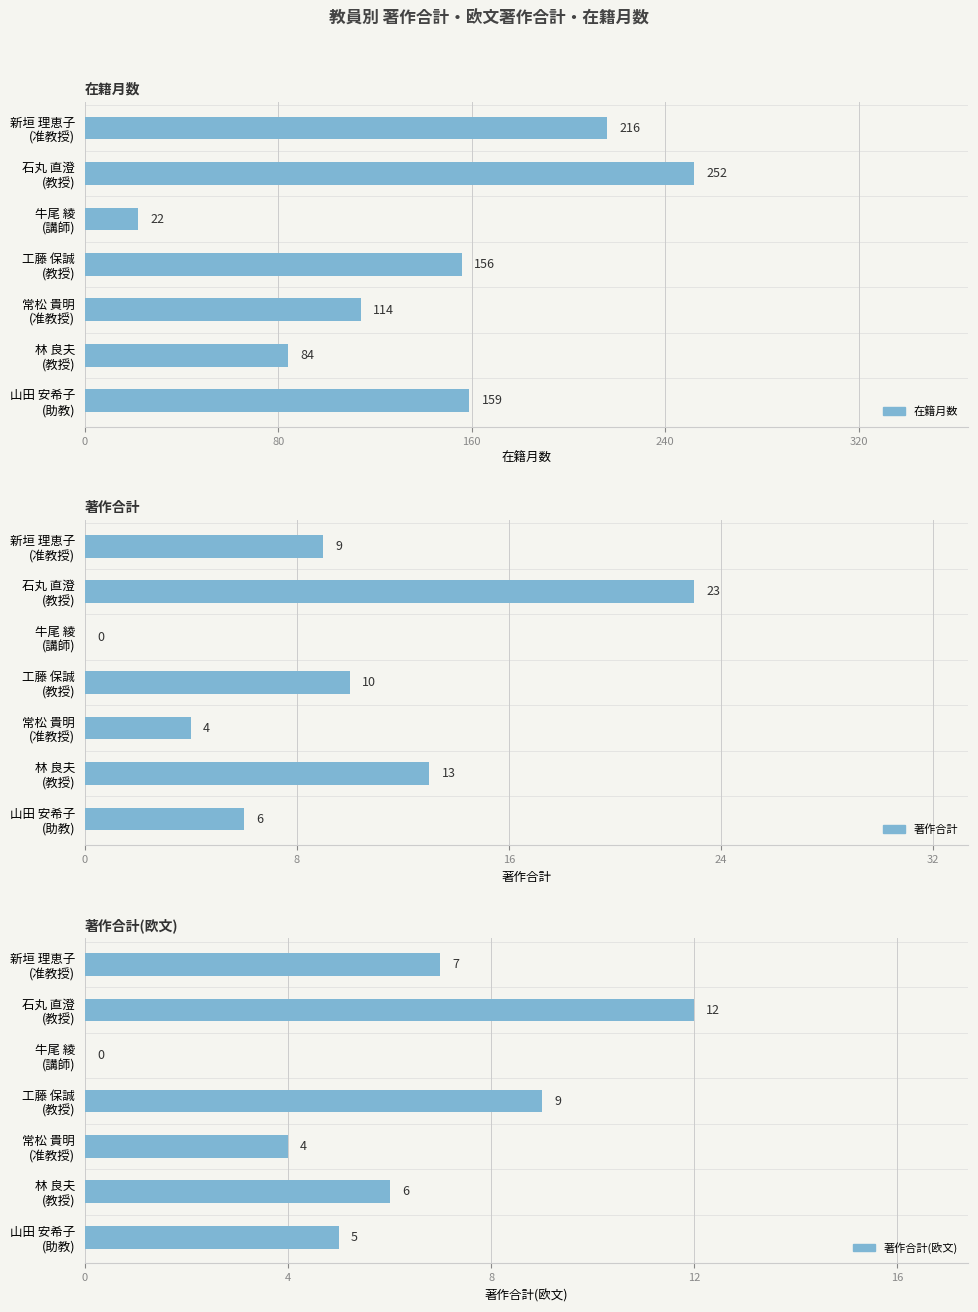

Is the value of 著作合計(欧文) at 牛尾 綾 (講師) greater than the value of 著作合計 at 常松 貴明 (准教授)?

No